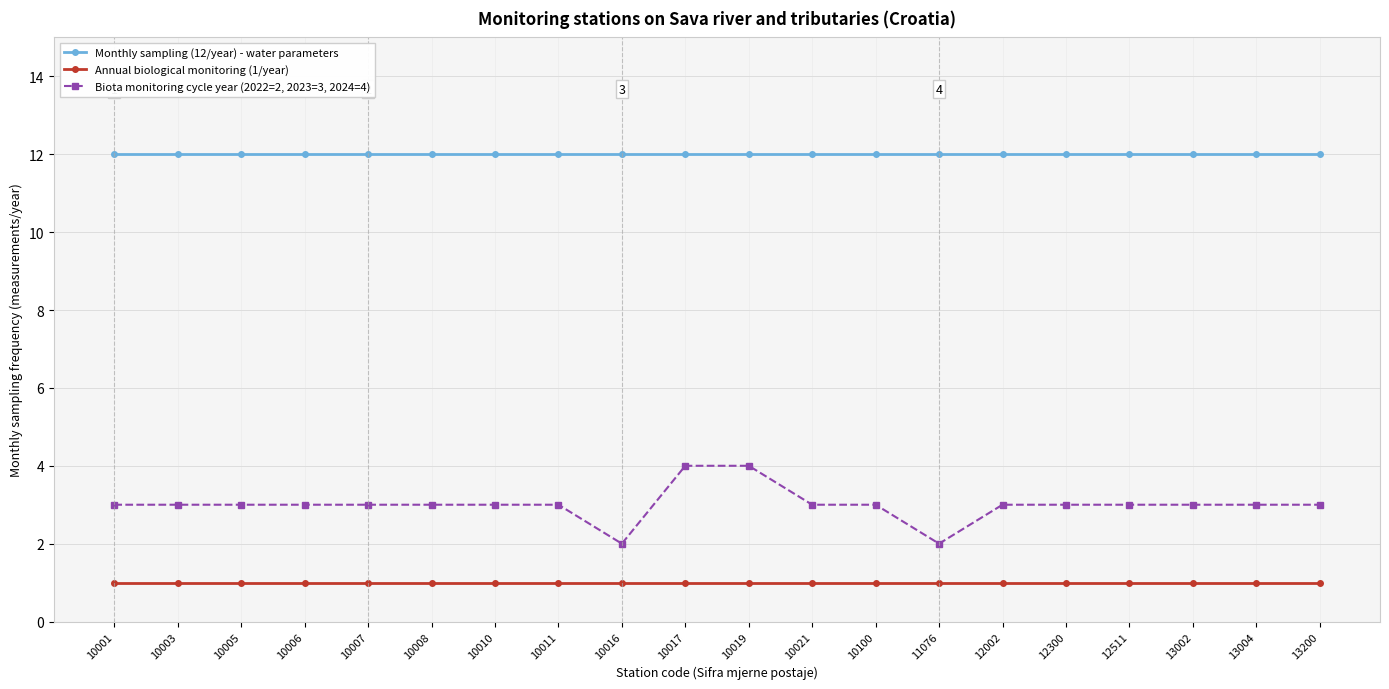

At 10006, list the series in order from smallest to largest.

Annual biological monitoring (1/year), Biota monitoring cycle year (2022=2, 2023=3, 2024=4), Monthly sampling (12/year) - water parameters